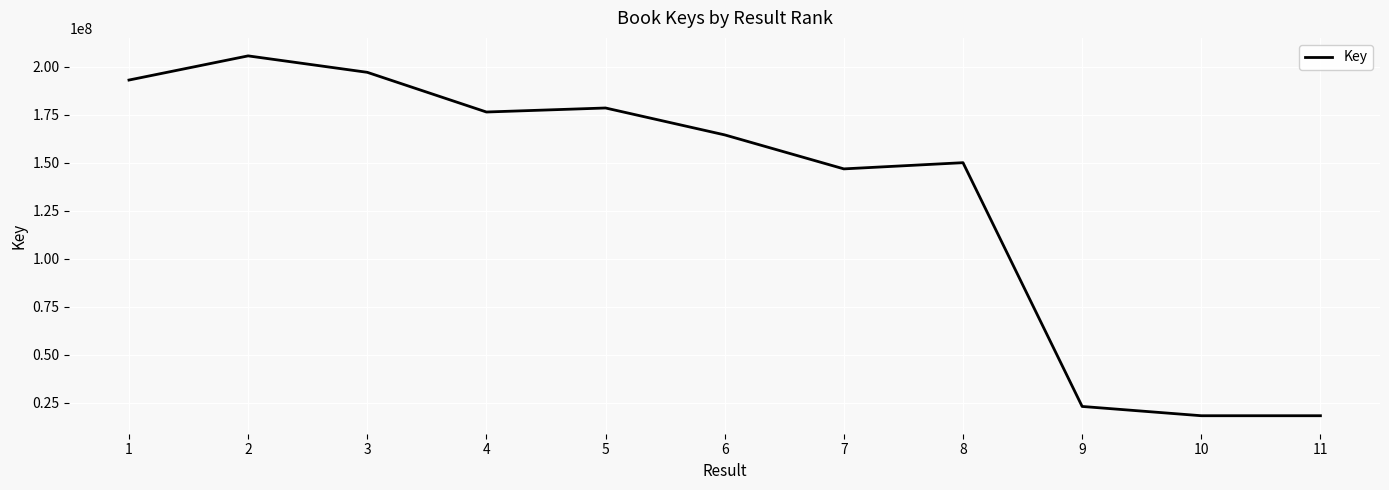

What is the change in value from 2 to 11?

-187255969